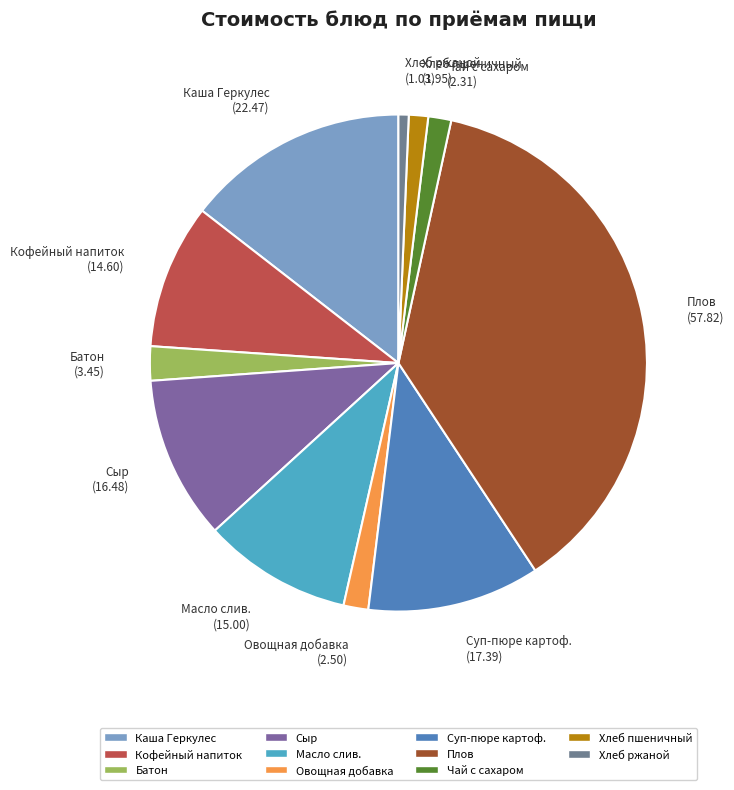

Between Батон and Масло слив., which is larger?

Масло слив.